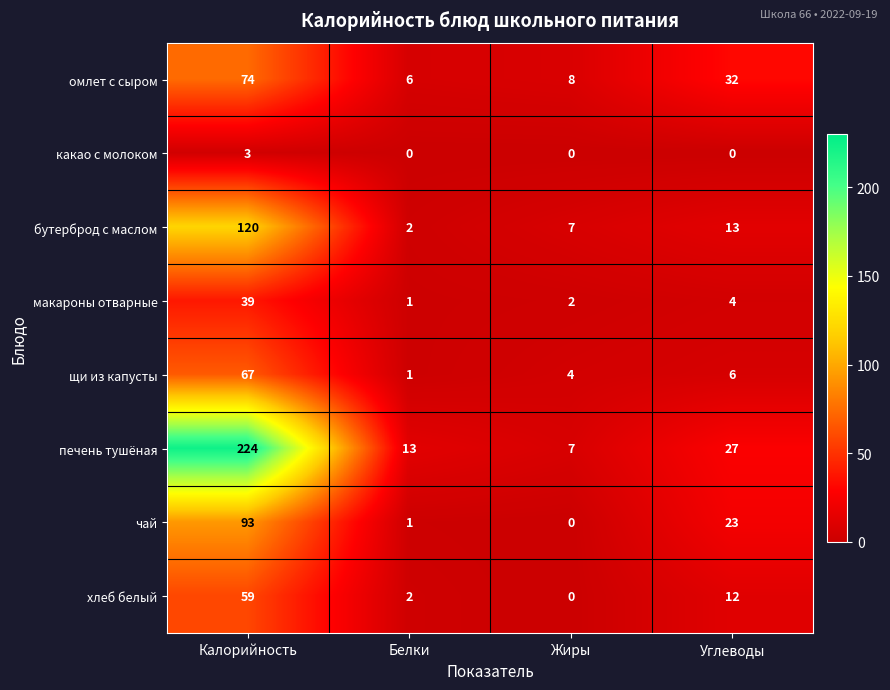

Which series has the largest total across all categories?

печень тушёная